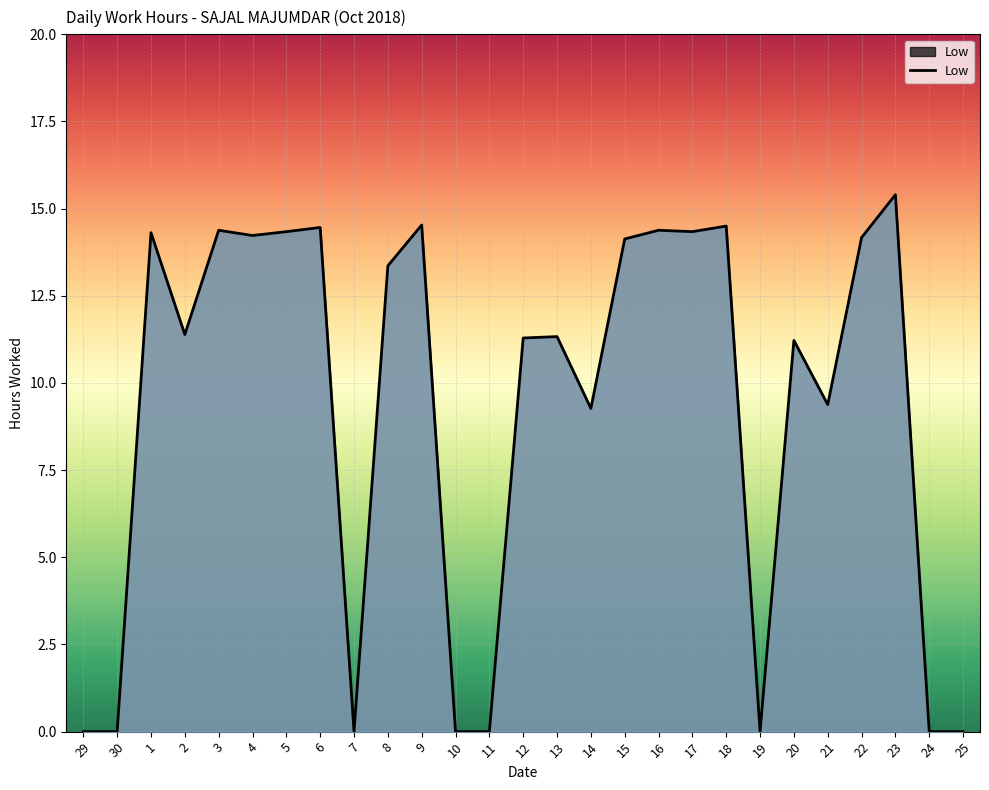

Is it true that the value at 11 is 0.0?

True